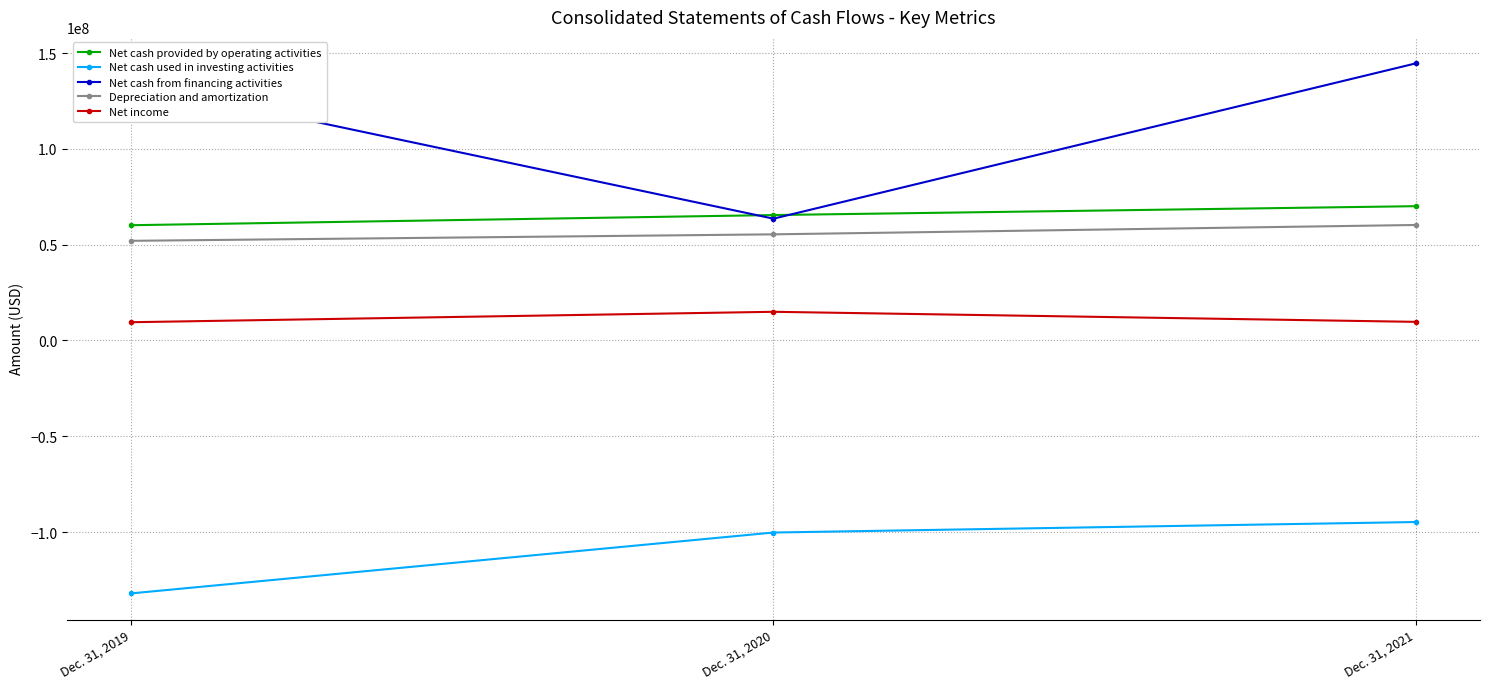

What is the highest value of the Net cash from financing activities series?

144677000